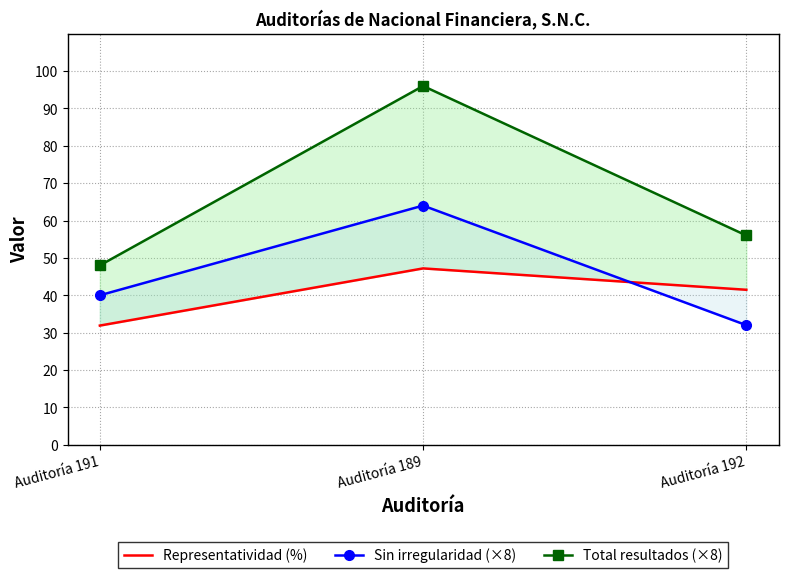

How many lines are shown in the chart?

3